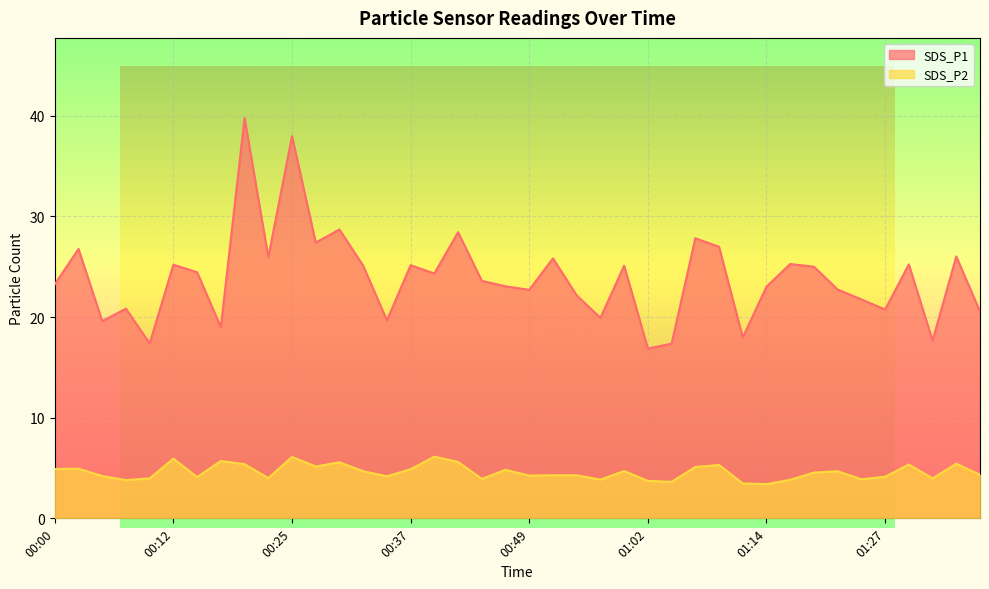

Is the value of SDS_P1 at 00:15 greater than the value of SDS_P2 at 01:07?

Yes